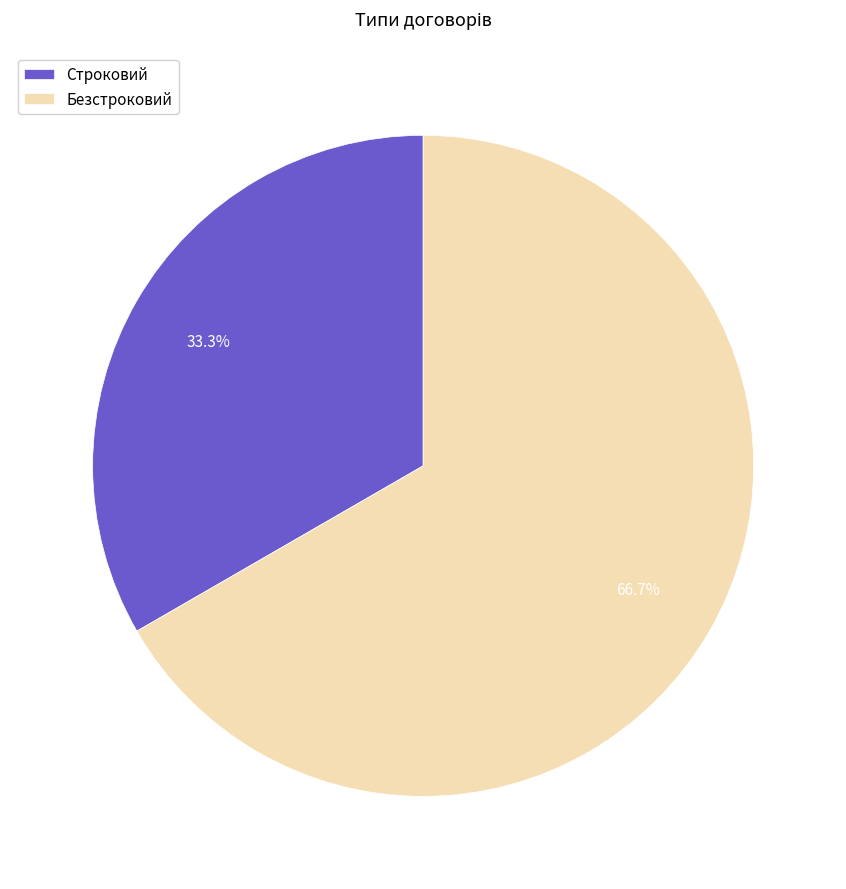

To the nearest percent, what percentage of the pie is Строковий?

33%